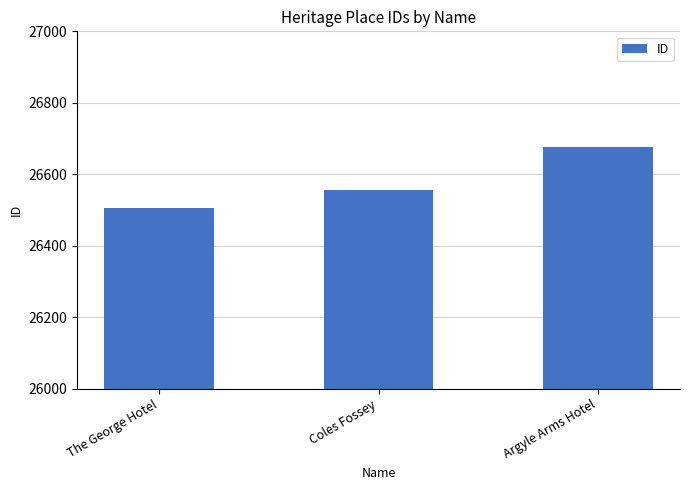

Read the value at The George Hotel, to the nearest 10.

26510